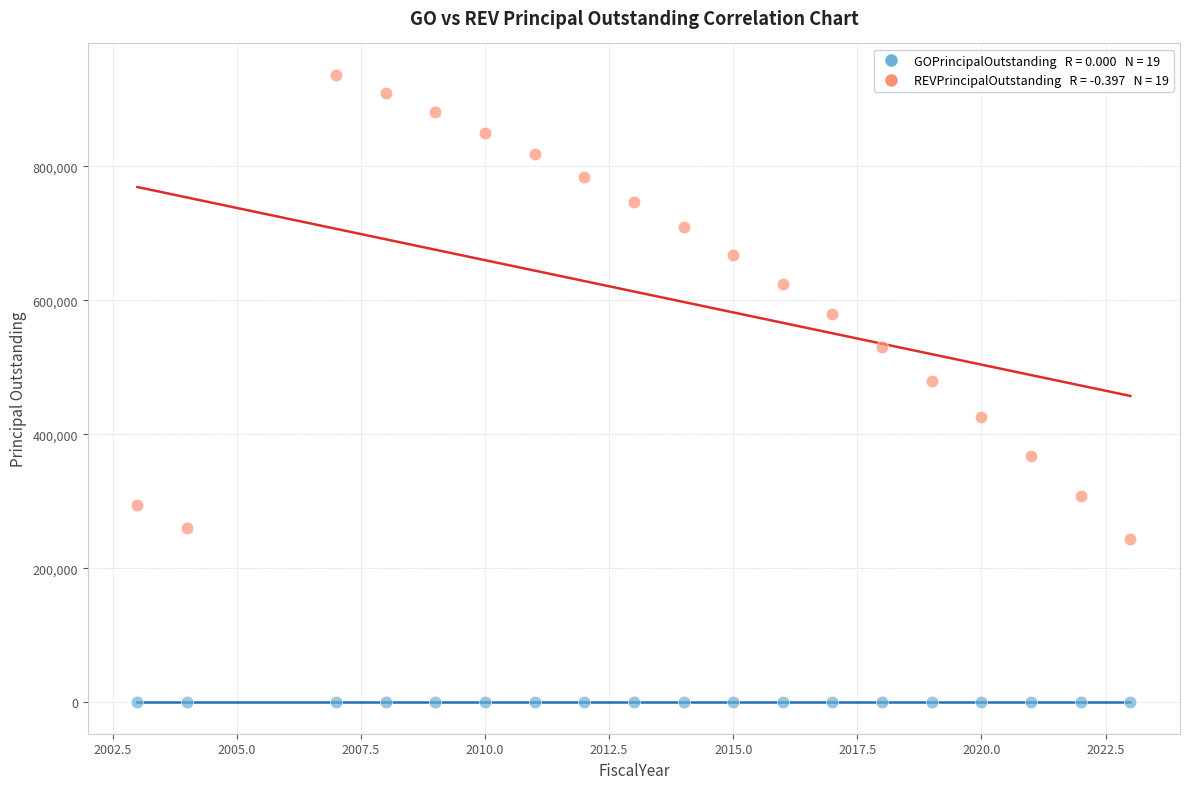

Across all series, what Y value is closest to 468380?

480023.7